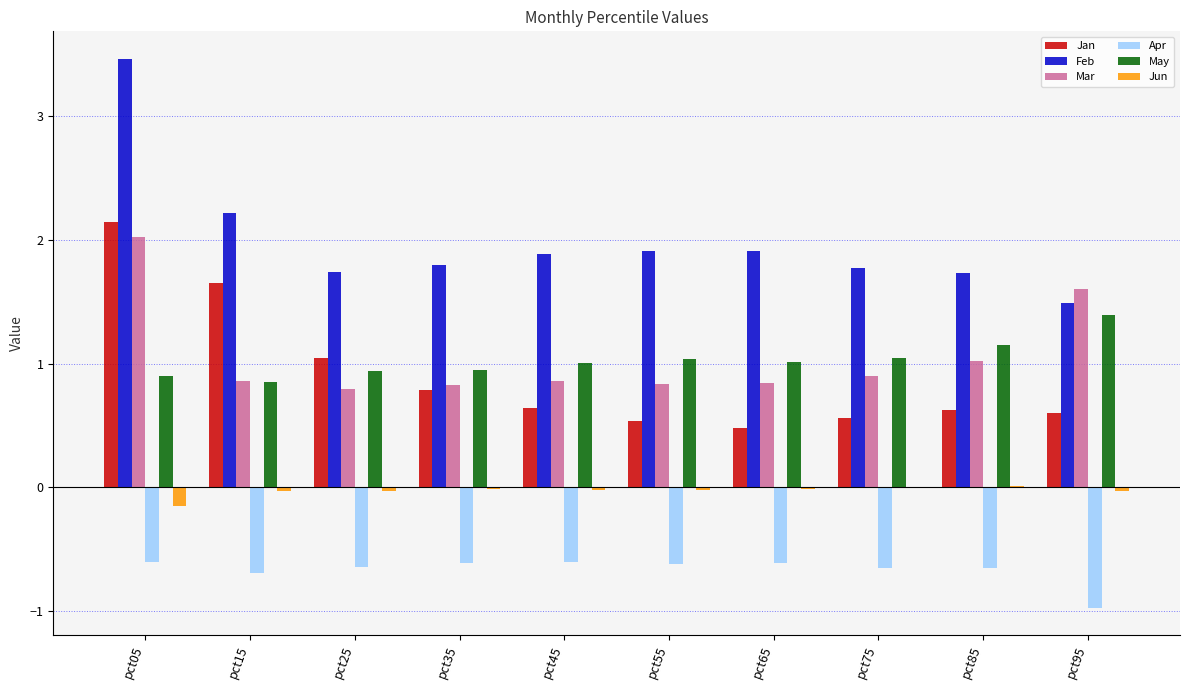

What is the sum of all May values?

10.3